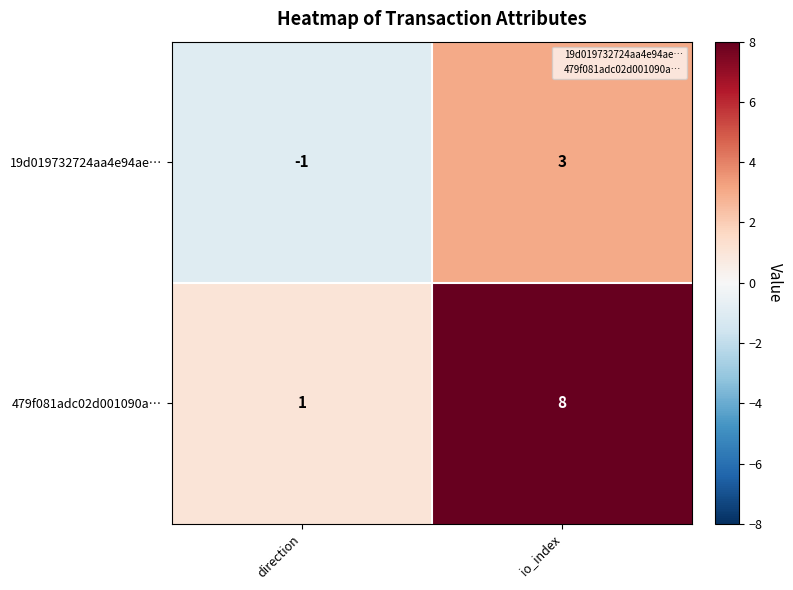

What is the sum of the 479f081adc02d001090a… values at io_index and direction?

9